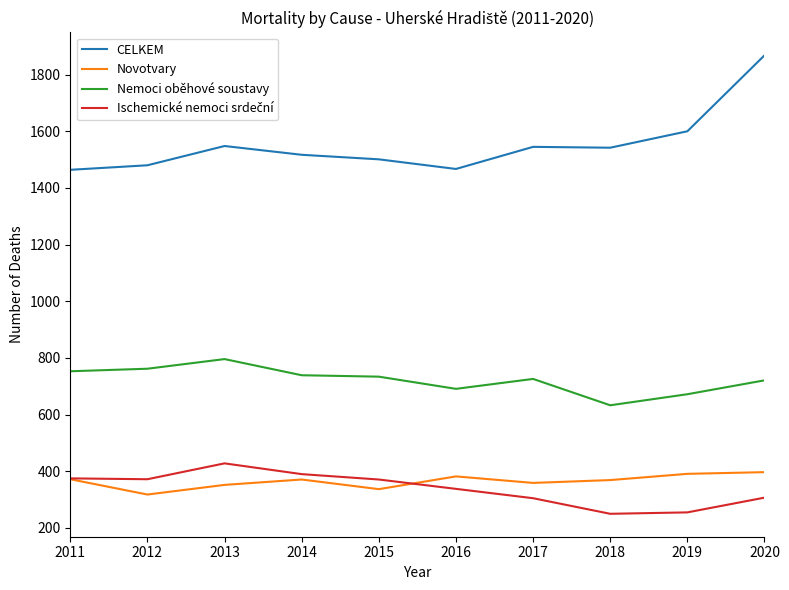

What is the approximate value of Nemoci oběhové soustavy at 2013, to the nearest 50?

800